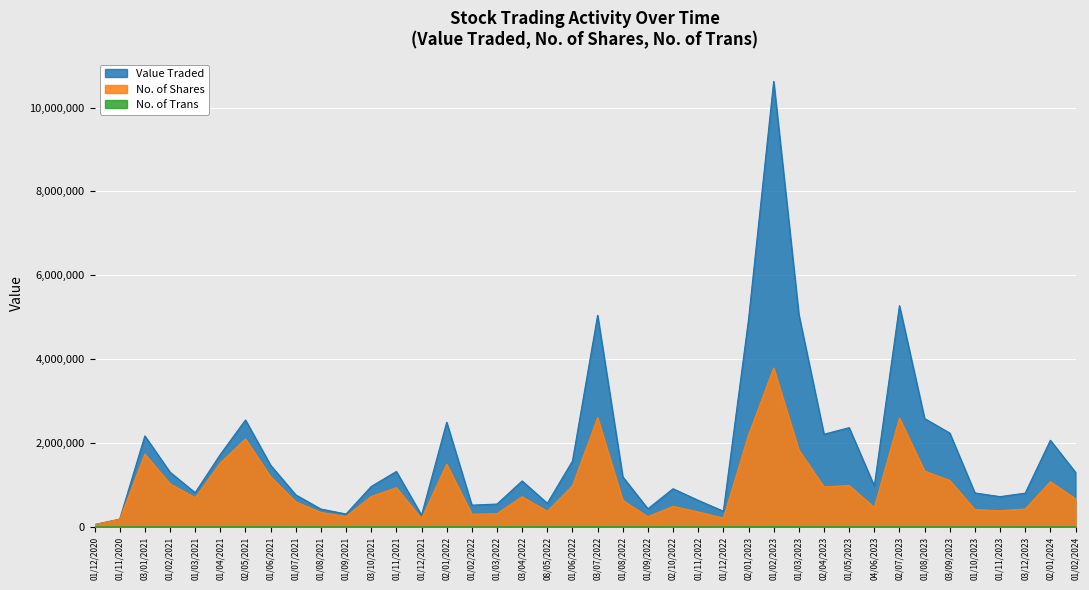

Which series changed the most between 01/08/2021 and 02/01/2022?

Value Traded